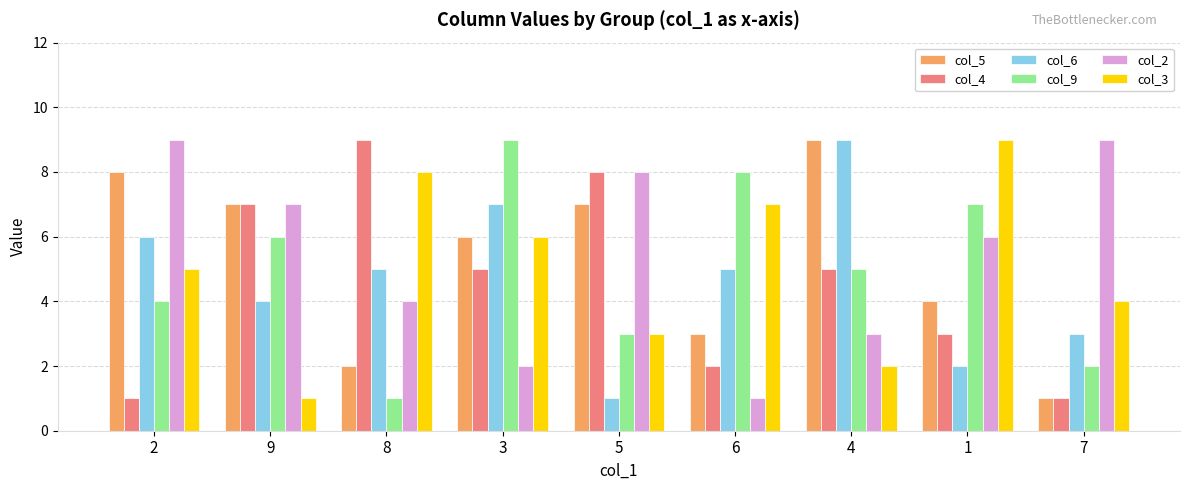

Count the col_2 values in the range 3 to 8.

5